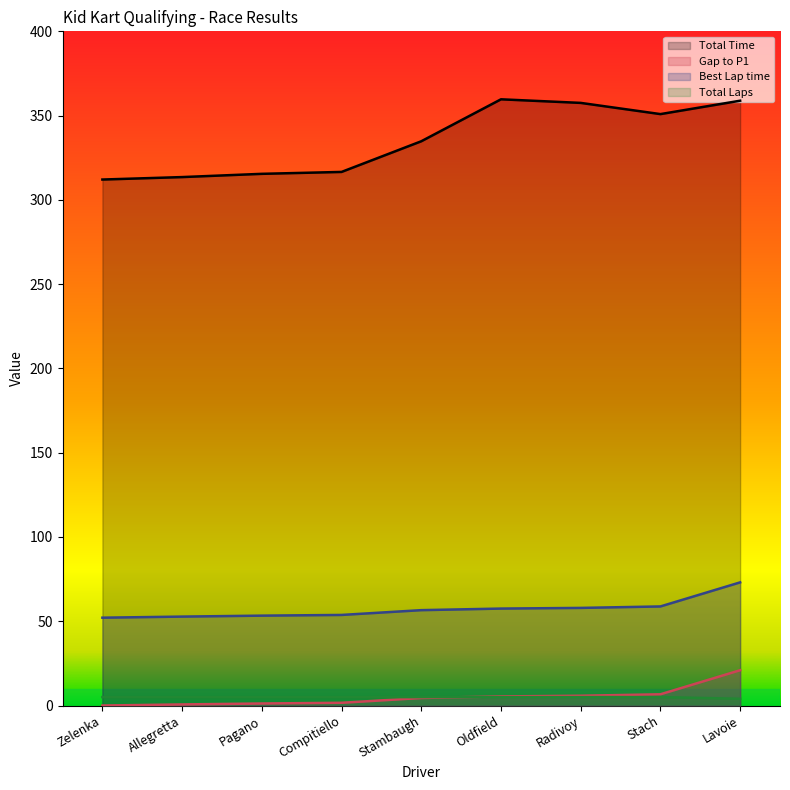

Count the number of data series in this chart.

4